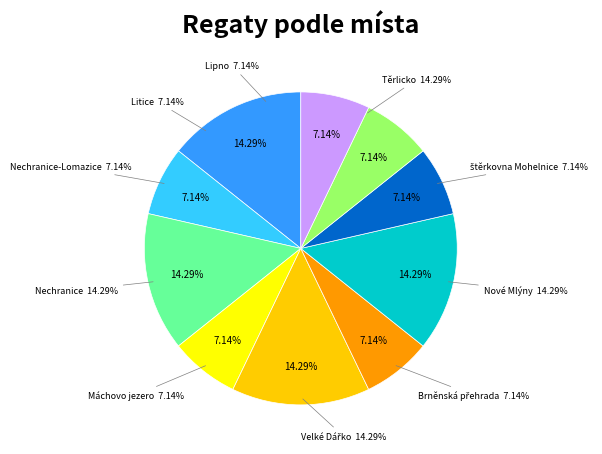

To the nearest percent, what percentage of the pie is Nechranice?

14%